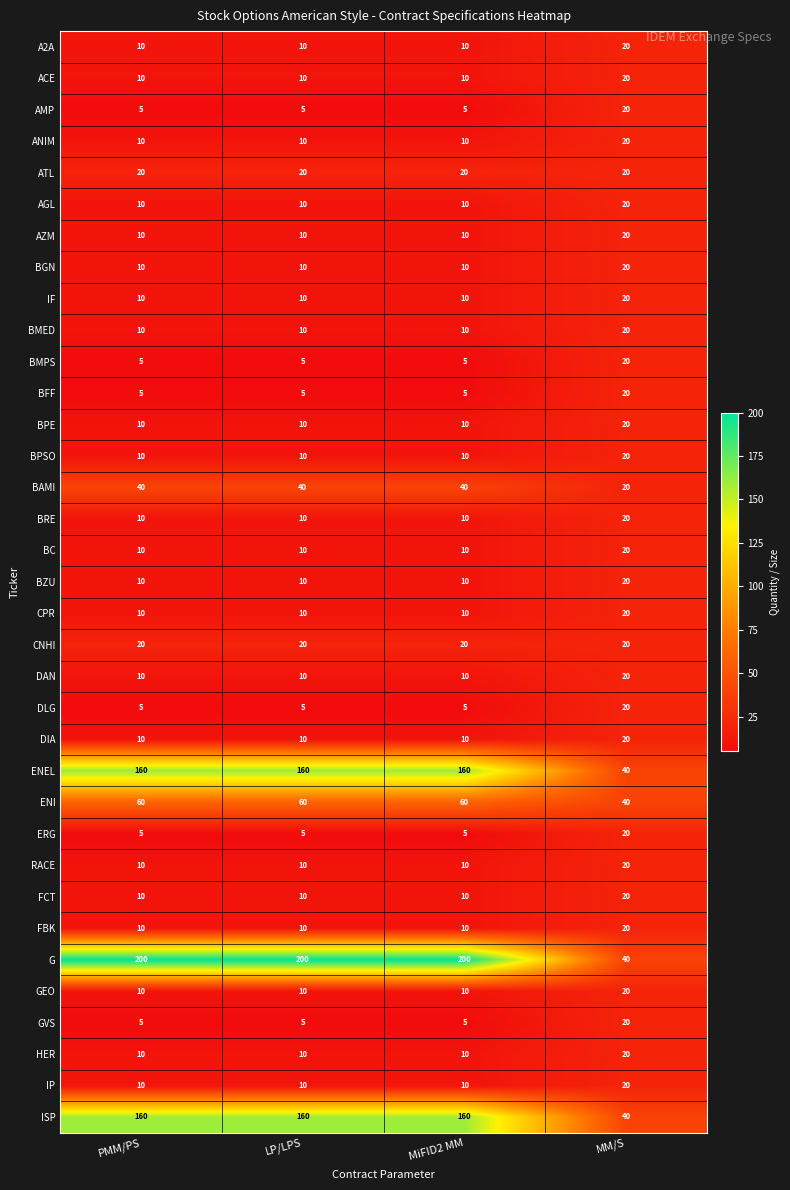

True or false: DIA has a value of 10 at PMM/PS.

True